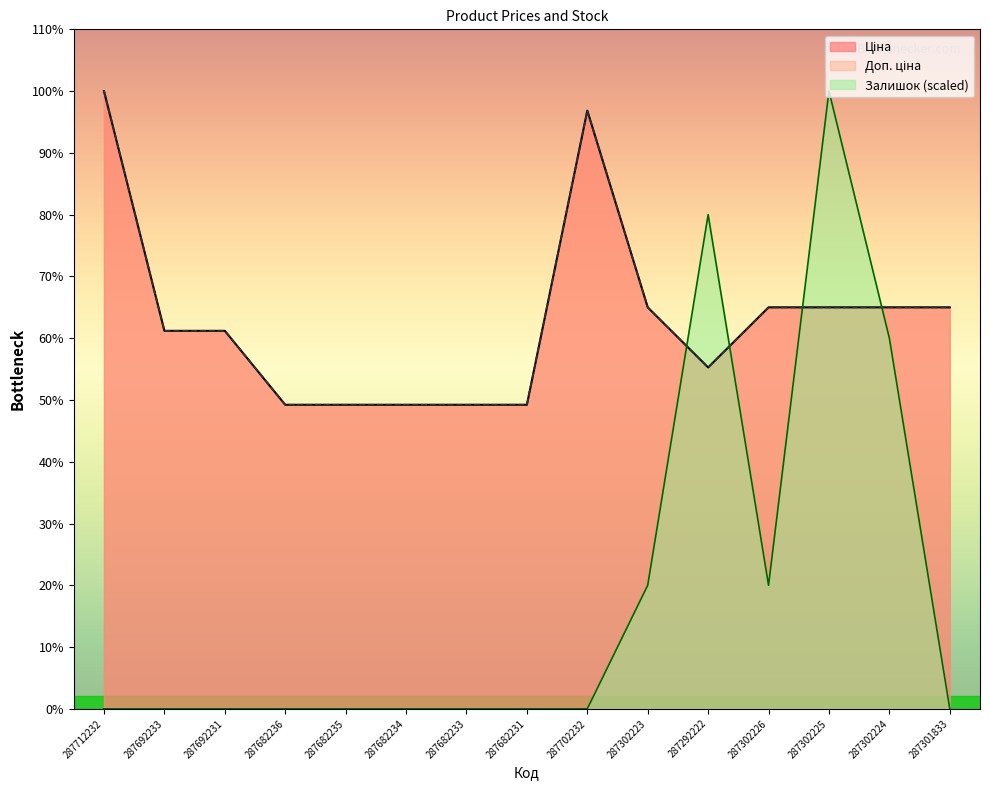

Is it true that Доп. ціна equals 20409.7 at 287682236?

False